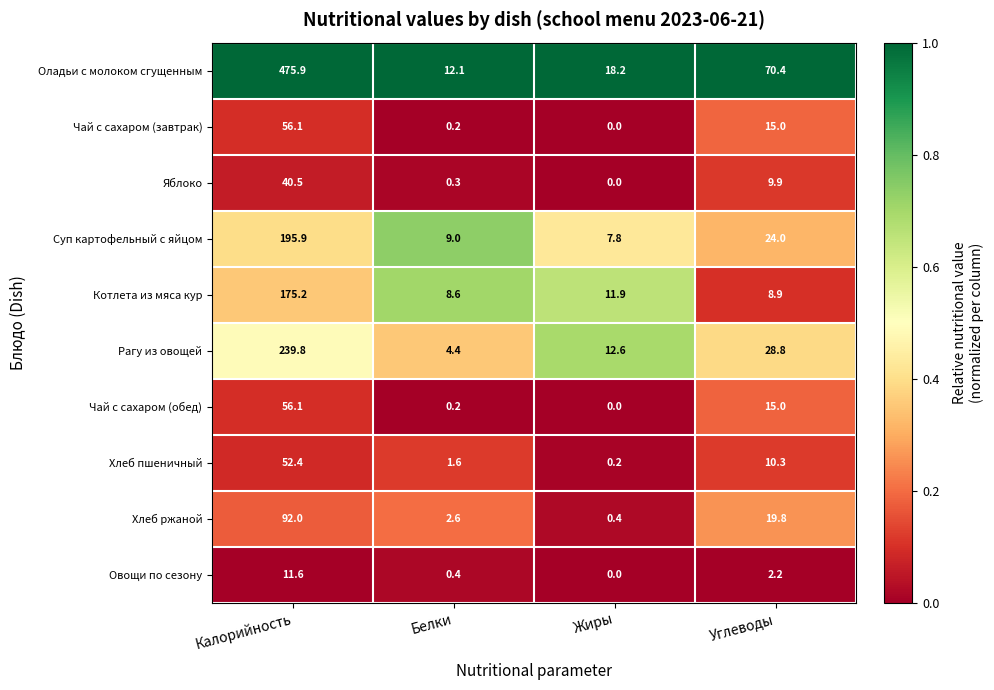

At how many categories does at least one series exceed 0?

4